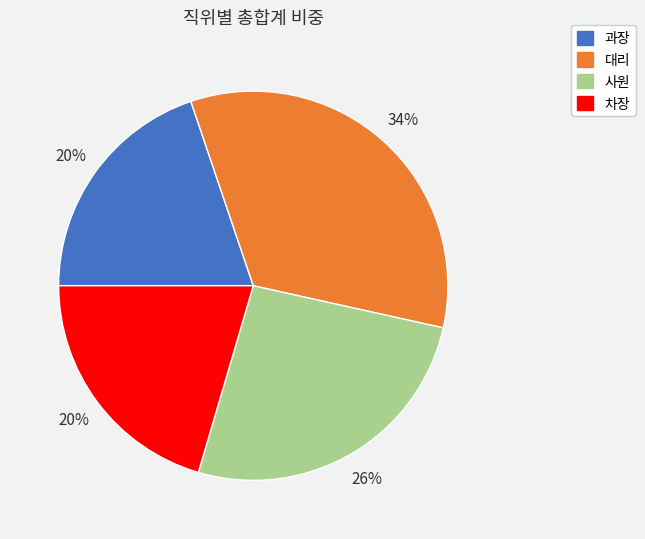

To the nearest percent, what is the combined percentage of 차장 and 대리?

54%